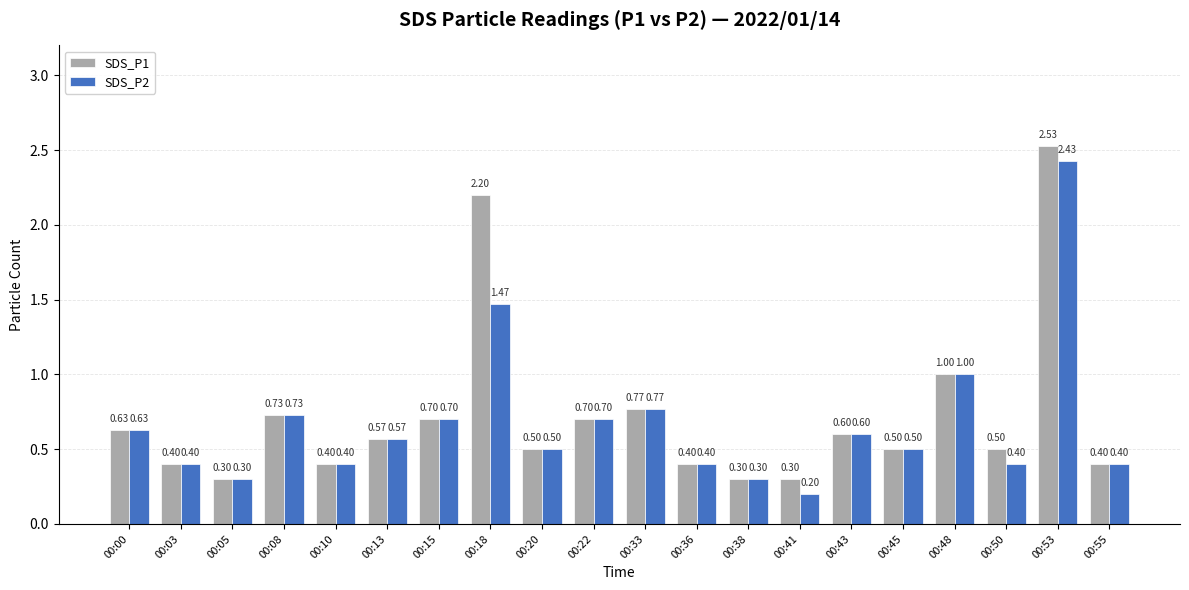

How many groups of bars are there?

20